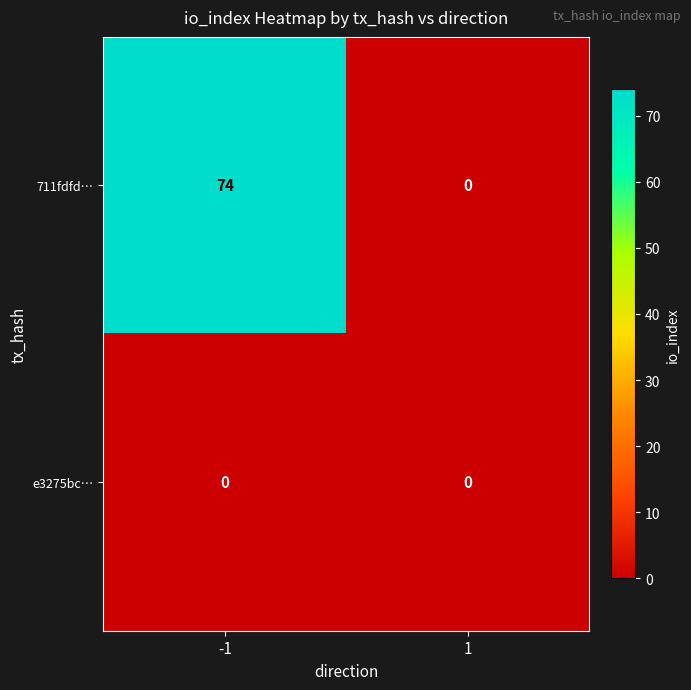

Which category has the highest value across all series?

-1